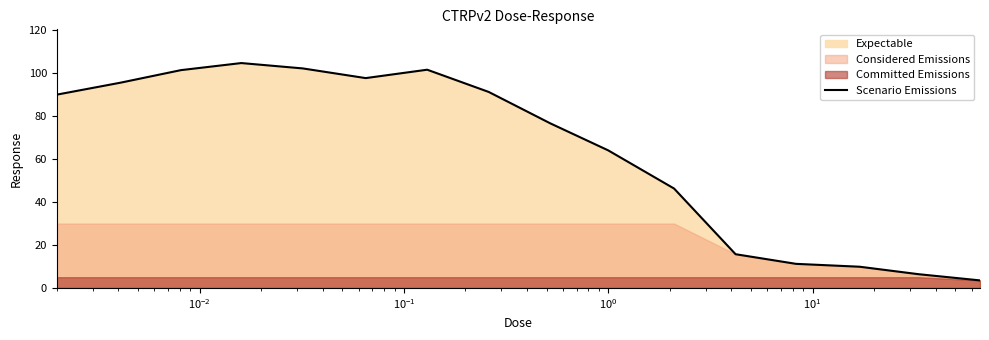

What is the lowest value of the Scenario Emissions series?

3.5